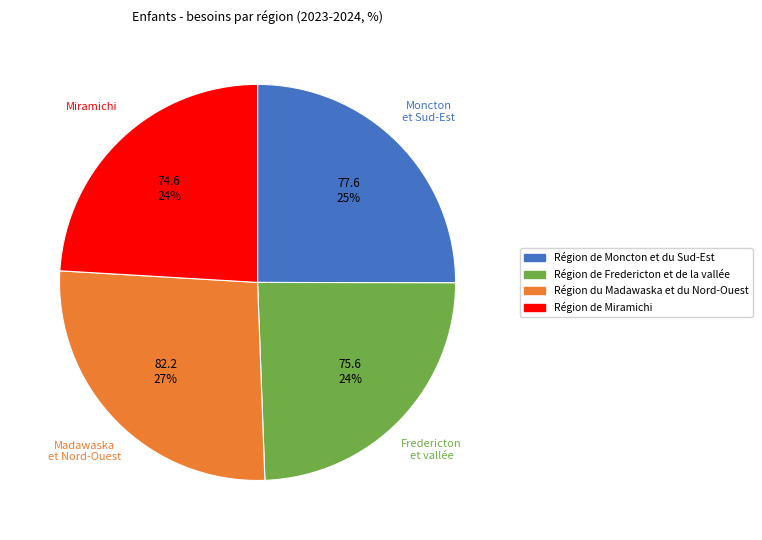

To the nearest percent, what is the average slice percentage?

25%